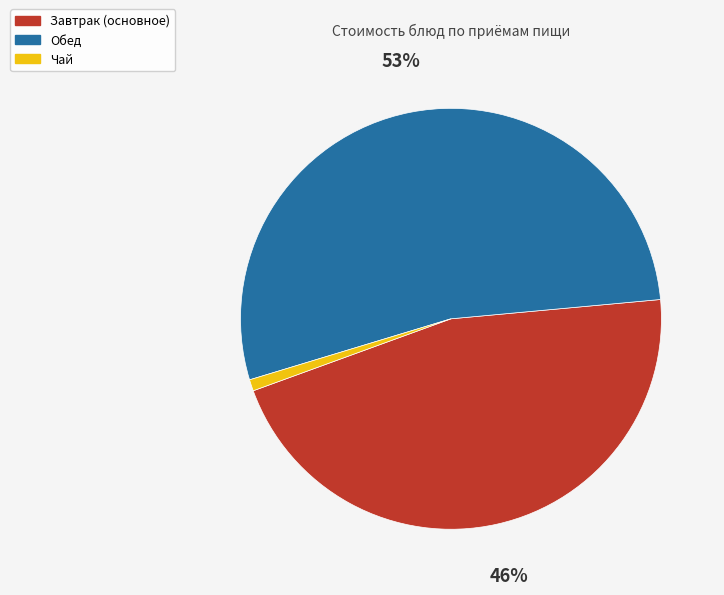

What percentage is the Обед slice, to the nearest percent?

53%